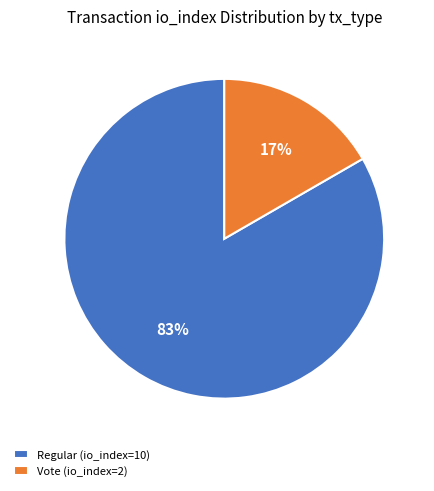

To the nearest percent, what is the combined percentage of Vote (io_index=2) and Regular (io_index=10)?

100%